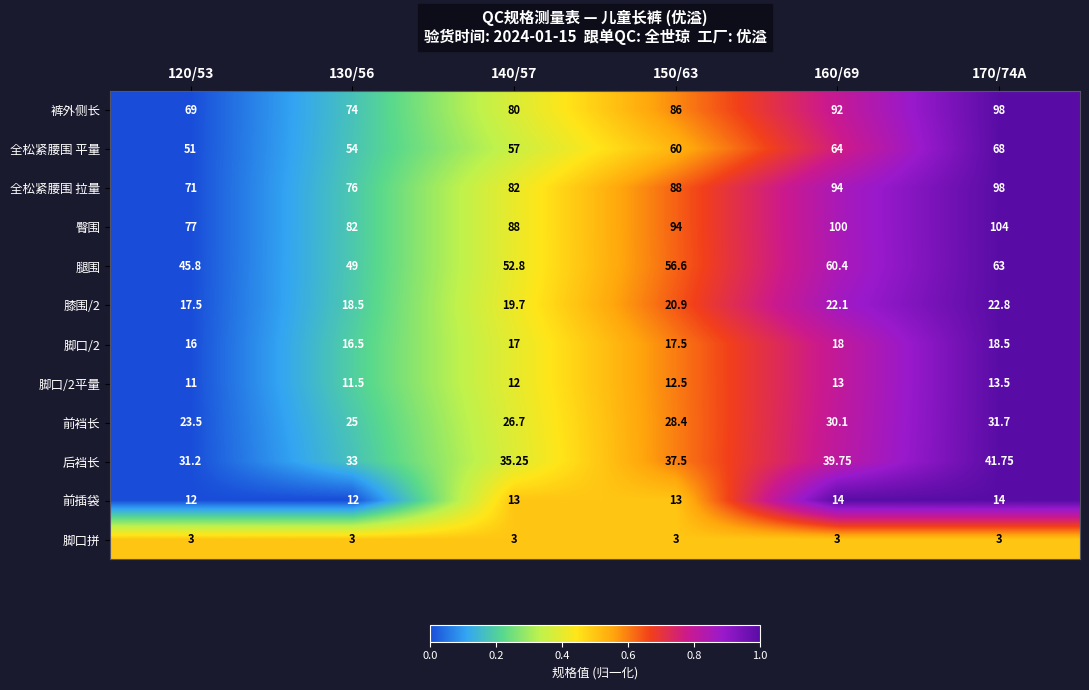

Which series has the largest range (max minus min)?

裤外侧长